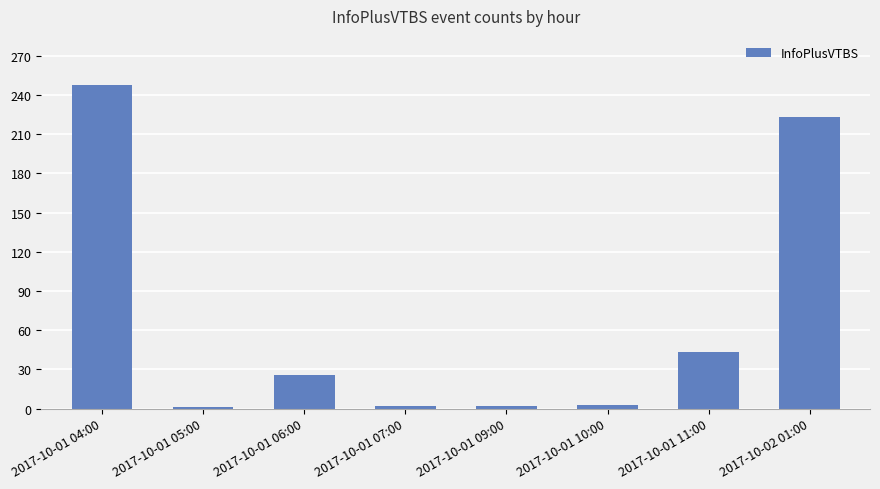

At which label is the value closest to 124?

2017-10-01 11:00